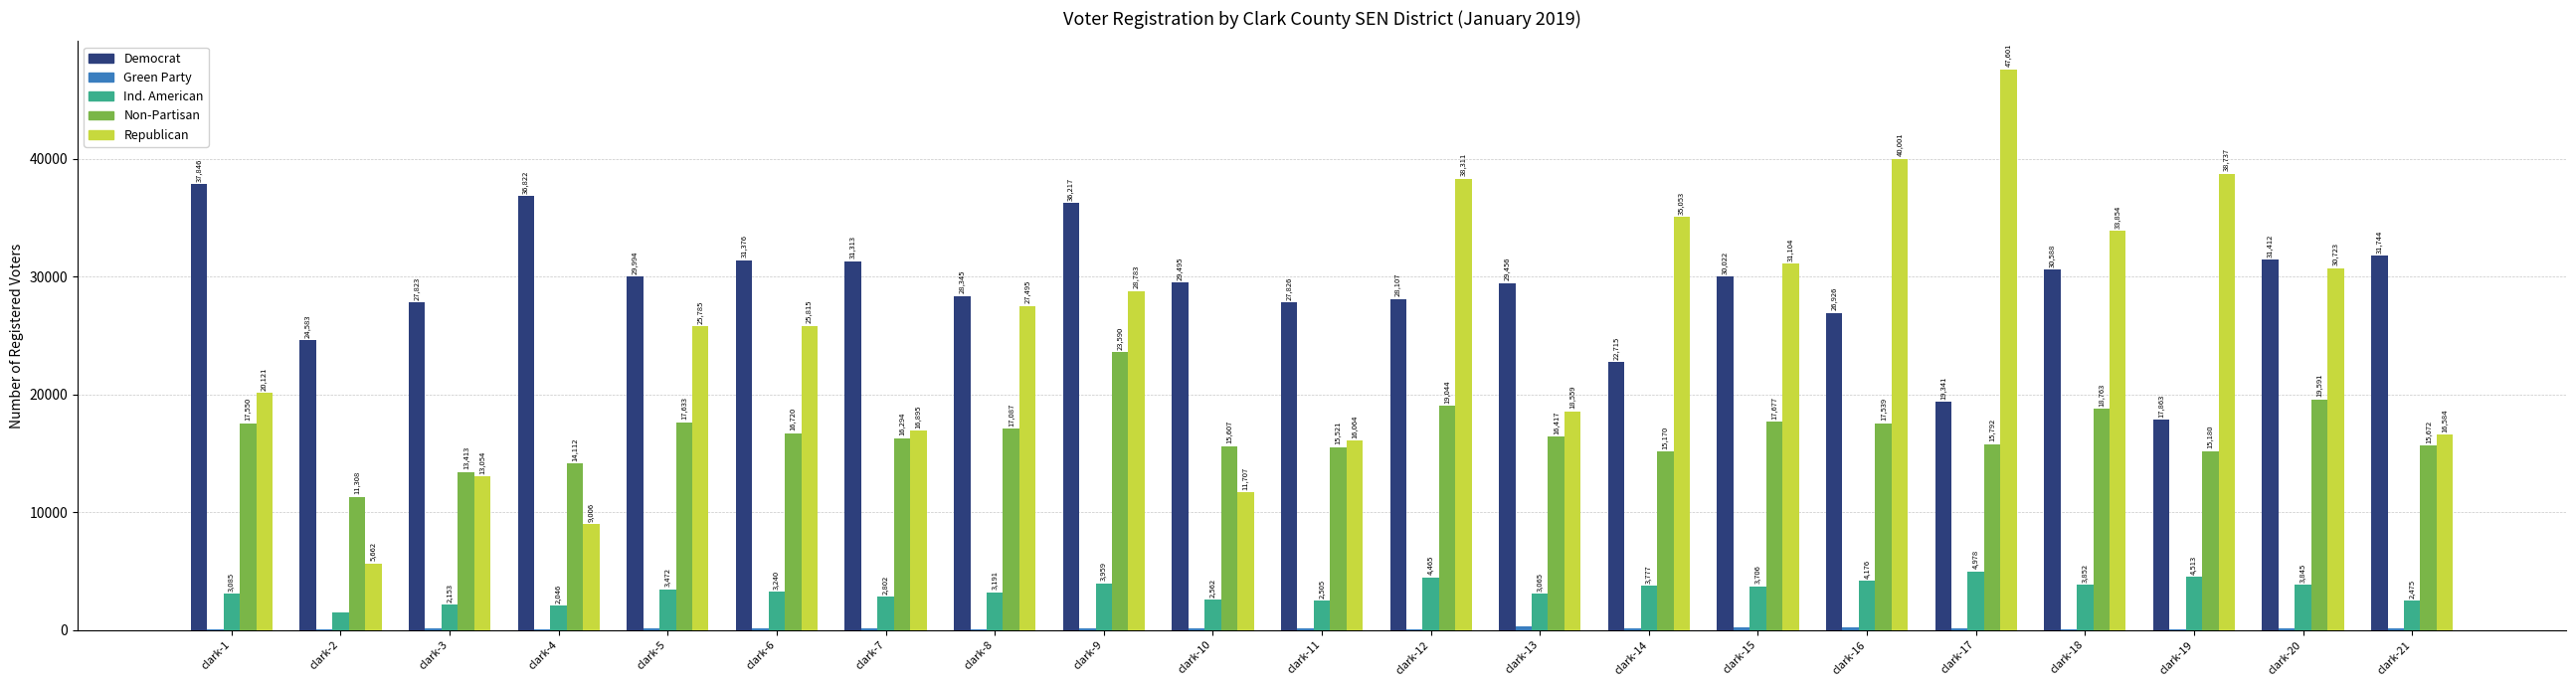

Count the number of data series in this chart.

5